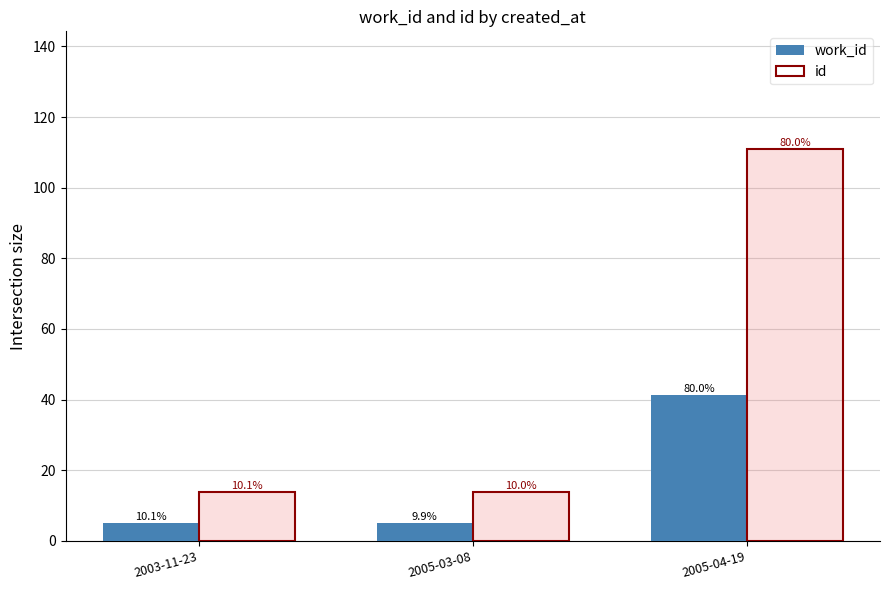

What is the highest value of the id series?

111.0